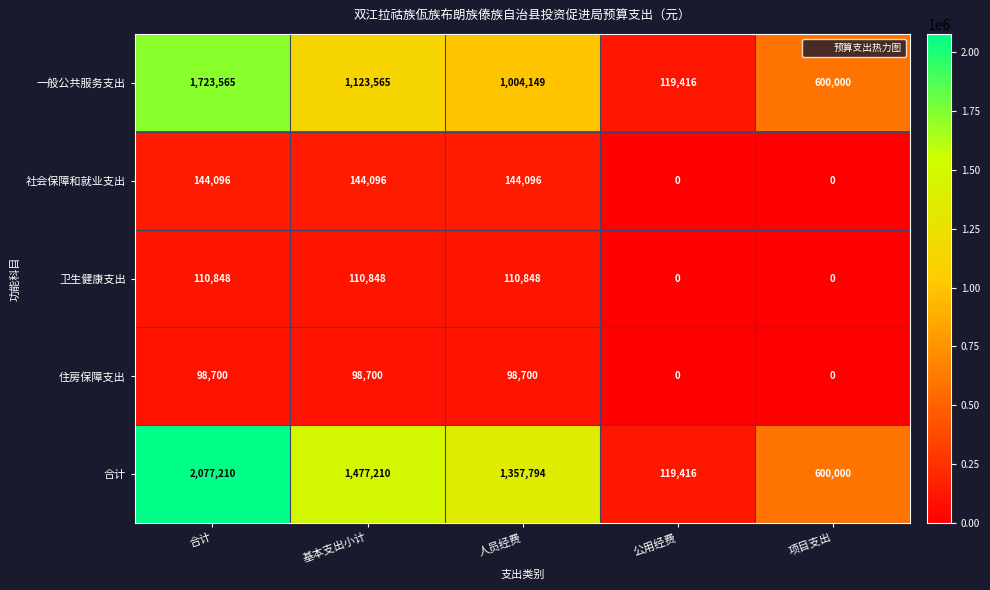

What is the spread (max minus min) of values at 公用经费?

119416